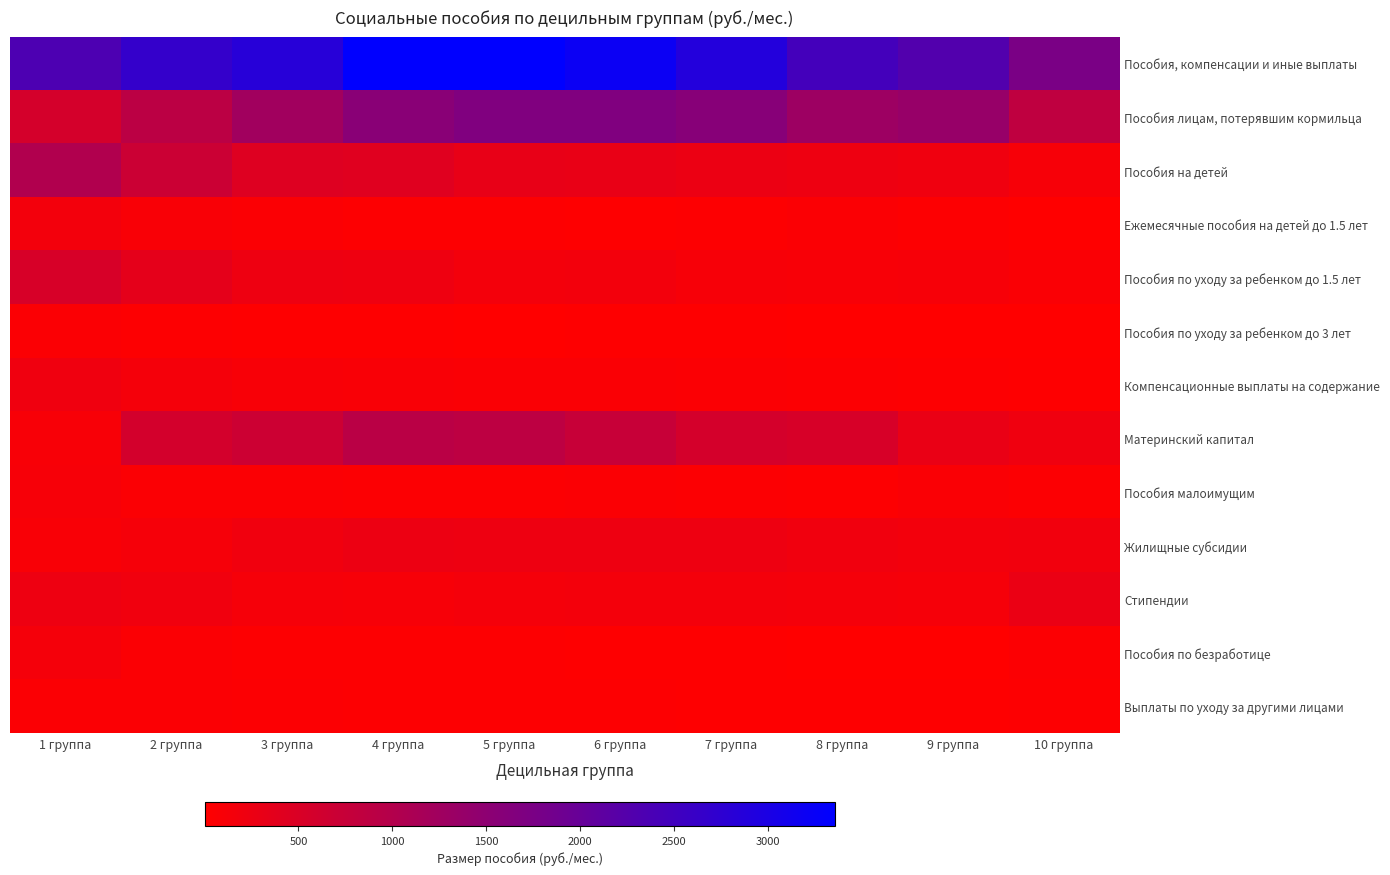

Reading right to left, extract all data points from this chart.

Пособия, компенсации и иные выплаты: 10 группа=1748.6	9 группа=2271.9	8 группа=2460.6	7 группа=2893.3	6 группа=3205.9	5 группа=3359.3	4 группа=3358.4	3 группа=2840.8	2 группа=2671.3	1 группа=2340.2
Пособия лицам, потерявшим кормильца: 10 группа=850.7	9 группа=1373.7	8 группа=1299.6	7 группа=1588.7	6 группа=1673.0	5 группа=1673.6	4 группа=1553.0	3 группа=1247.2	2 группа=905.6	1 группа=568.7
Пособия на детей: 10 группа=119.5	9 группа=199.2	8 группа=228.3	7 группа=255.3	6 группа=300.9	5 группа=310.8	4 группа=414.4	3 группа=438.9	2 группа=685.9	1 группа=1027.8
Ежемесячные пособия на детей до 1.5 лет: 10 группа=8.2	9 группа=36.9	8 группа=55.1	7 группа=30.9	6 группа=26.5	5 группа=28.7	4 группа=32.8	3 группа=55.9	2 группа=87.4	1 группа=163.8
Пособия по уходу за ребенком до 1.5 лет: 10 группа=80.5	9 группа=116.9	8 группа=105.7	7 группа=116.2	6 группа=162.1	5 группа=148.6	4 группа=213.1	3 группа=229.0	2 группа=347.7	1 группа=528.0
Пособия по уходу за ребенком до 3 лет: 10 группа=2.2	9 группа=3.2	8 группа=6.1	7 группа=22.8	6 группа=15.8	5 группа=9.3	4 группа=19.2	3 группа=23.0	2 группа=29.5	1 группа=60.2
Компенсационные выплаты на содержание: 10 группа=25.8	9 группа=35.4	8 группа=47.1	7 группа=59.6	6 группа=67.9	5 группа=77.9	4 группа=91.0	3 группа=101.5	2 группа=142.6	1 группа=206.4
Материнский капитал: 10 группа=203.9	9 группа=284.2	8 группа=534.6	7 группа=570.1	6 группа=737.1	5 группа=873.8	4 группа=914.8	3 группа=683.4	2 группа=585.7	1 группа=104.1
Пособия малоимущим: 10 группа=42.4	9 группа=75.0	8 группа=33.7	7 группа=50.1	6 группа=61.8	5 группа=51.5	4 группа=46.5	3 группа=59.7	2 группа=67.0	1 группа=116.7
Жилищные субсидии: 10 группа=183.8	9 группа=169.2	8 группа=187.1	7 группа=226.5	6 группа=227.9	5 группа=237.0	4 группа=245.8	3 группа=194.9	2 группа=124.8	1 группа=91.2
Стипендии: 10 группа=264.6	9 группа=129.9	8 группа=143.6	7 группа=156.6	6 группа=150.3	5 группа=139.6	4 группа=112.7	3 группа=124.5	2 группа=187.4	1 группа=228.7
Пособия по безработице: 10 группа=51.7	9 группа=13.6	8 группа=13.2	7 группа=19.0	6 группа=24.3	5 группа=33.1	4 группа=33.6	3 группа=41.0	2 группа=55.9	1 группа=140.1
Выплаты по уходу за другими лицами: 10 группа=31.9	9 группа=27.1	8 группа=20.4	7 группа=27.0	6 группа=30.4	5 группа=39.9	4 группа=37.5	3 группа=51.1	2 группа=59.0	1 группа=62.9